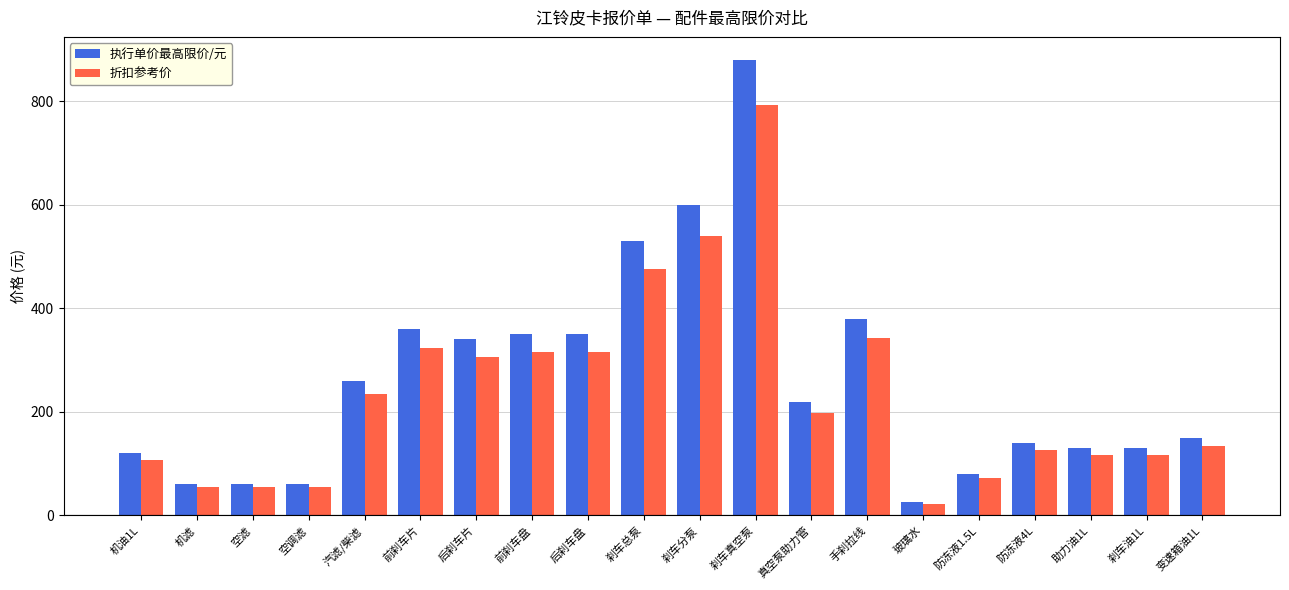

Read the 执行单价最高限价/元 value at 空调滤.

60.0